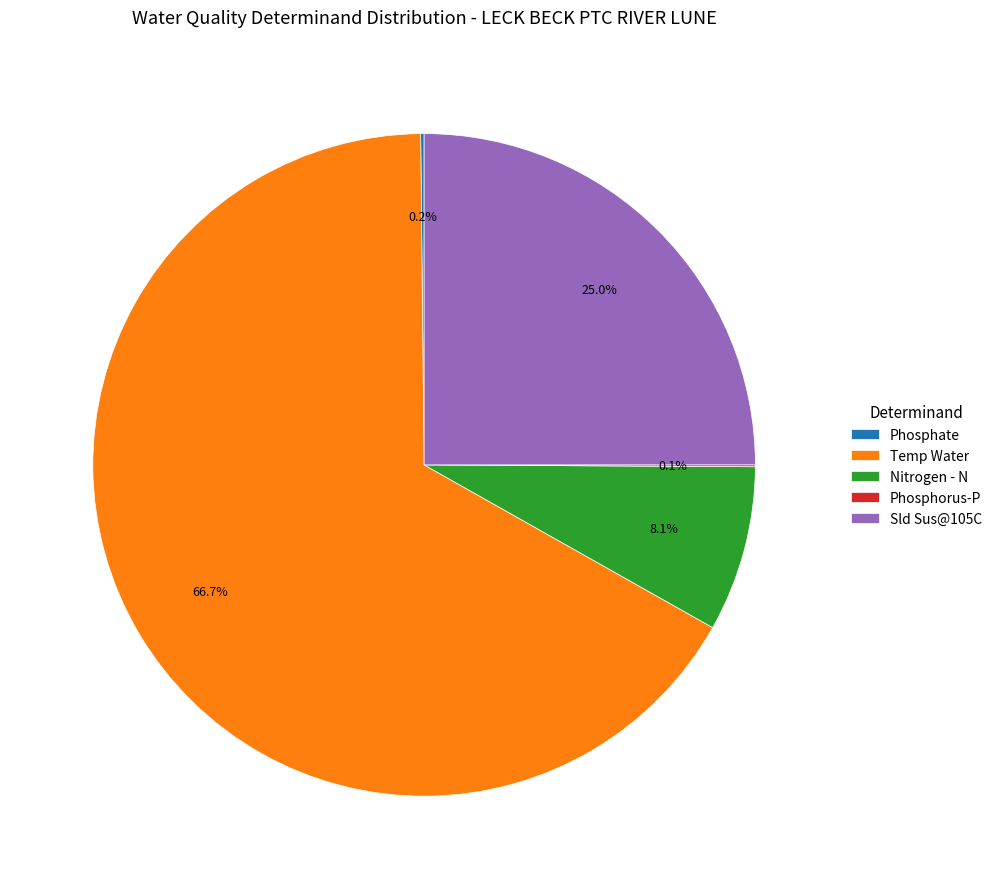

Which category accounts for the majority?

Temp Water